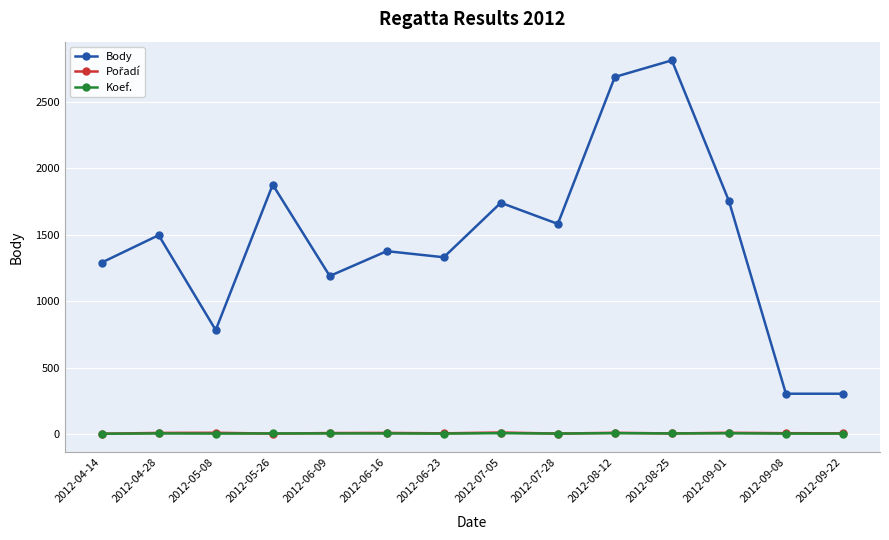

What is the greatest value displayed?

2812